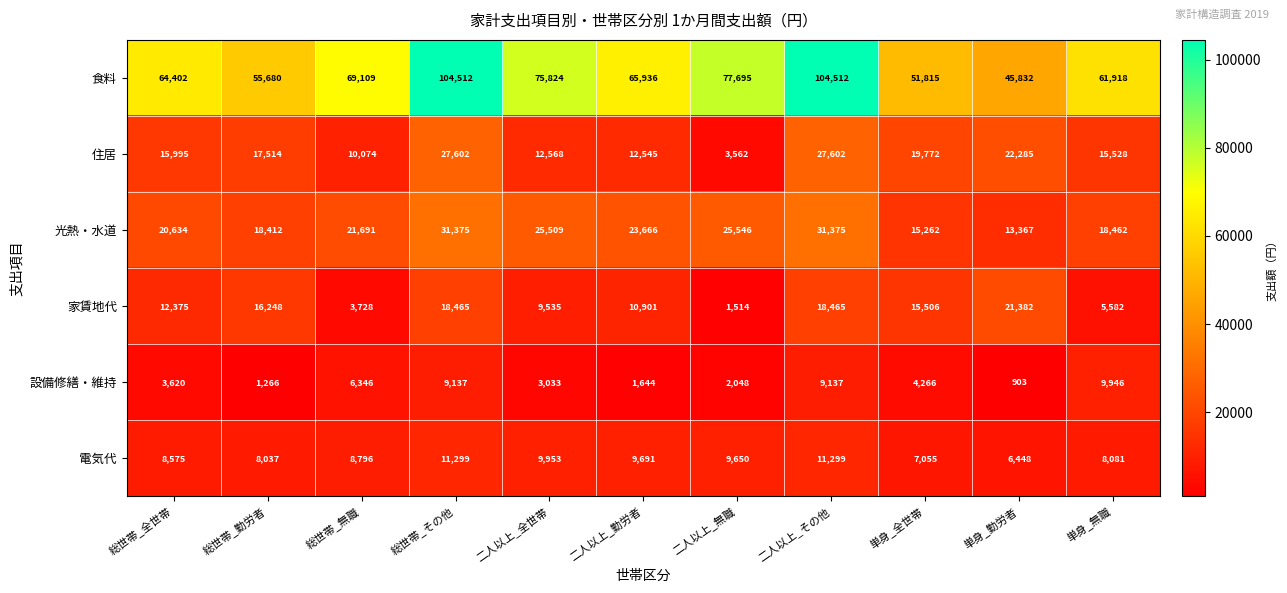

What is the sum of the 食料 values at 総世帯_その他 and 単身_全世帯?

156327